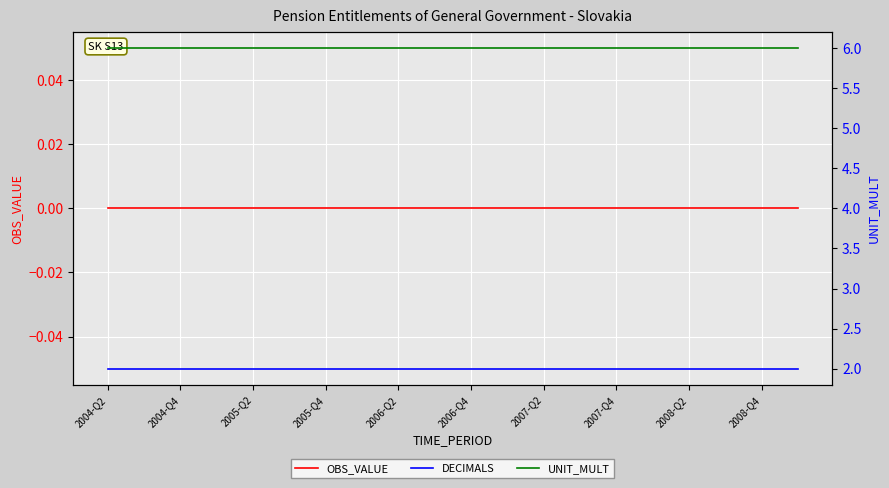

True or false: DECIMALS and OBS_VALUE intersect in this chart.

False